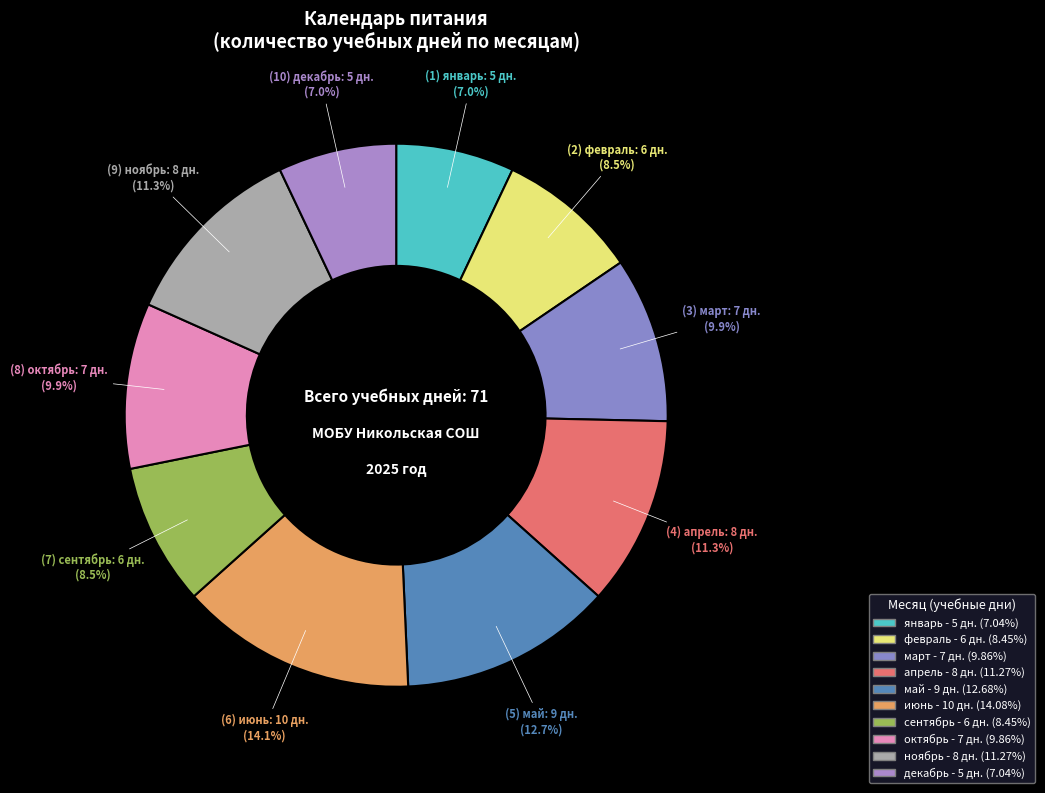

Combined, do октябрь and май account for over 50%?

No